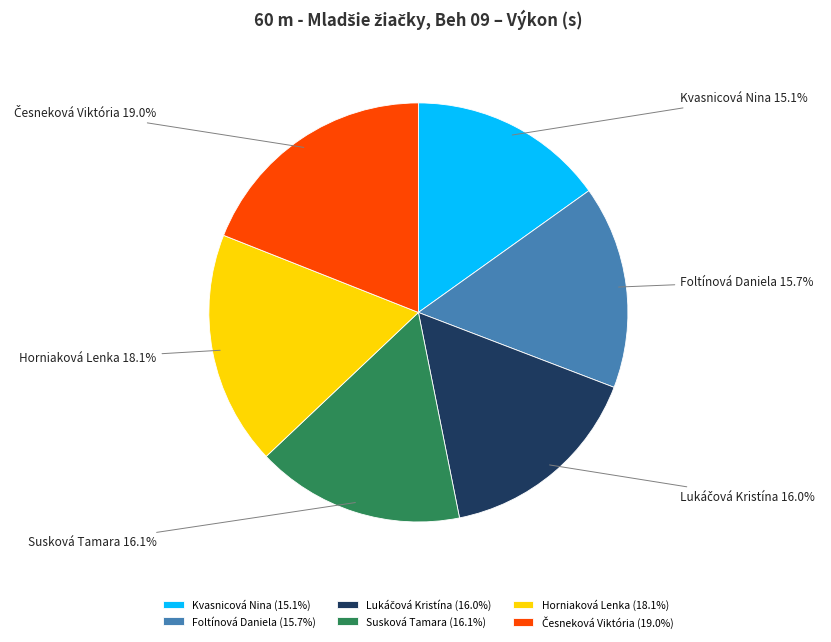

To the nearest percent, what is the difference between the largest and smallest slice percentages?

4%